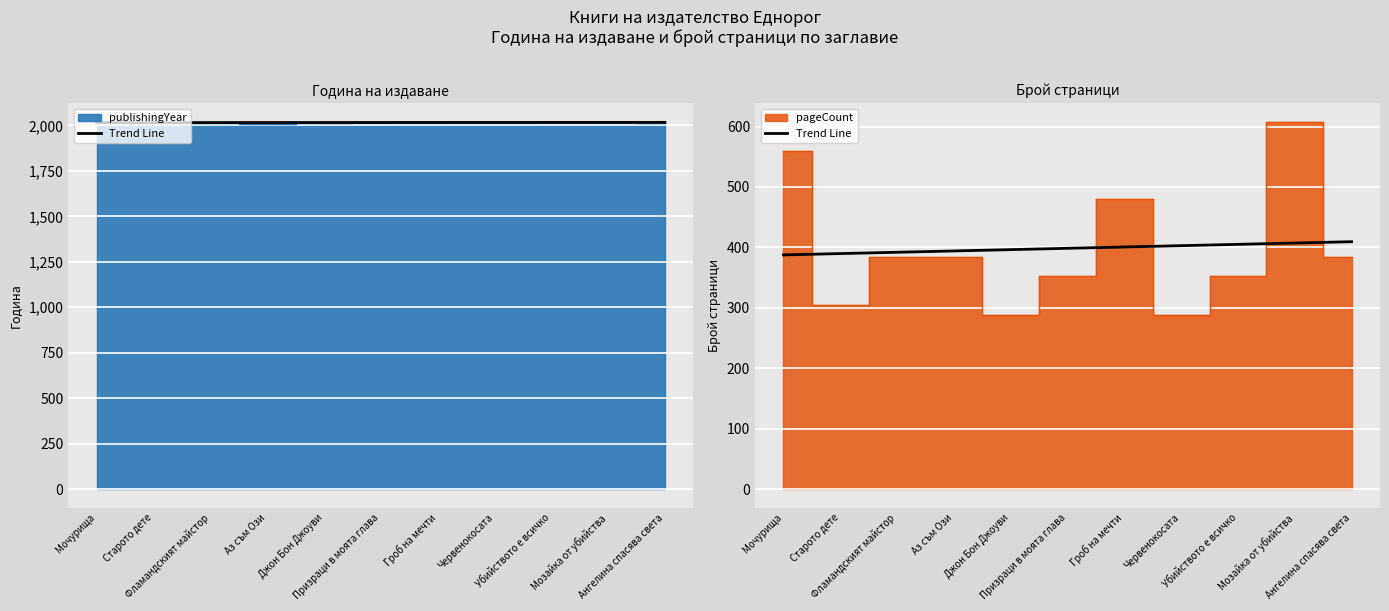

How many lines are shown in the chart?

1